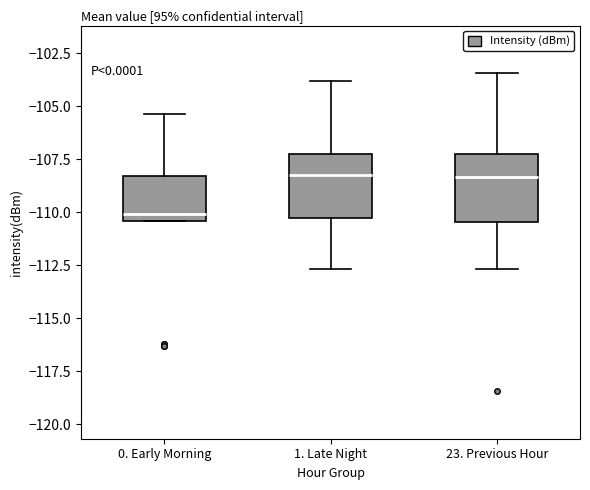

Where does the upper whisker of the box for 0. Early Morning end on the y-axis? The values are not printed on the chart, so give them approximately, as read against the axis.

-105.5